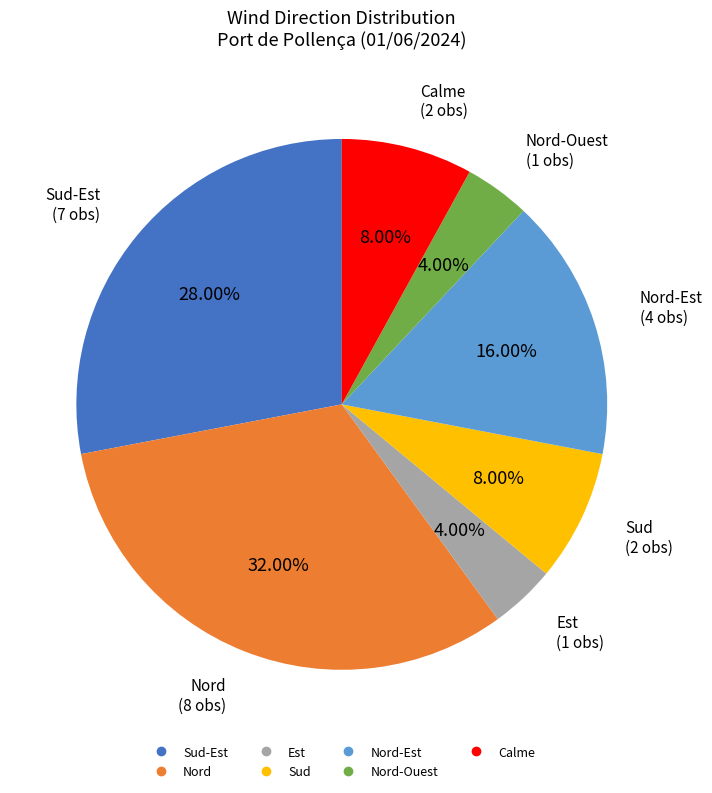

To the nearest percent, what is the average slice percentage?

14%